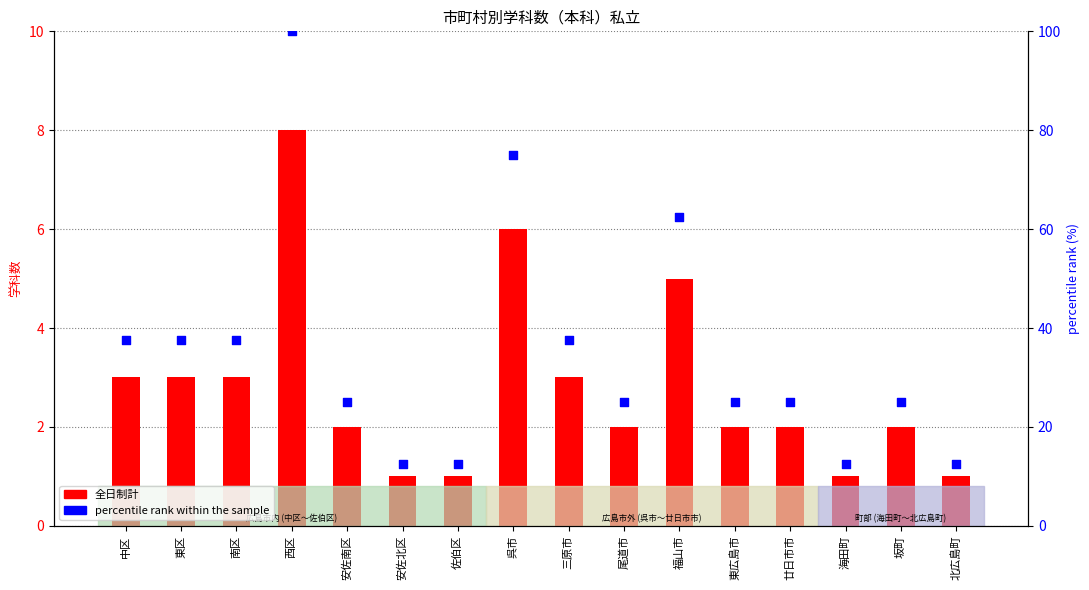

What are all the series names shown in the legend?

全日制計, percentile rank within the sample